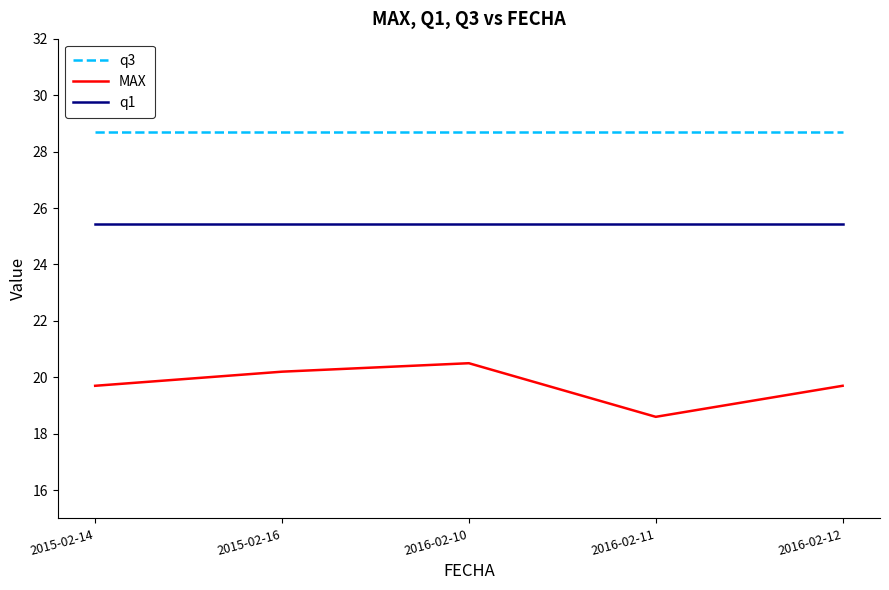

Does the chart have visible grid lines?

No